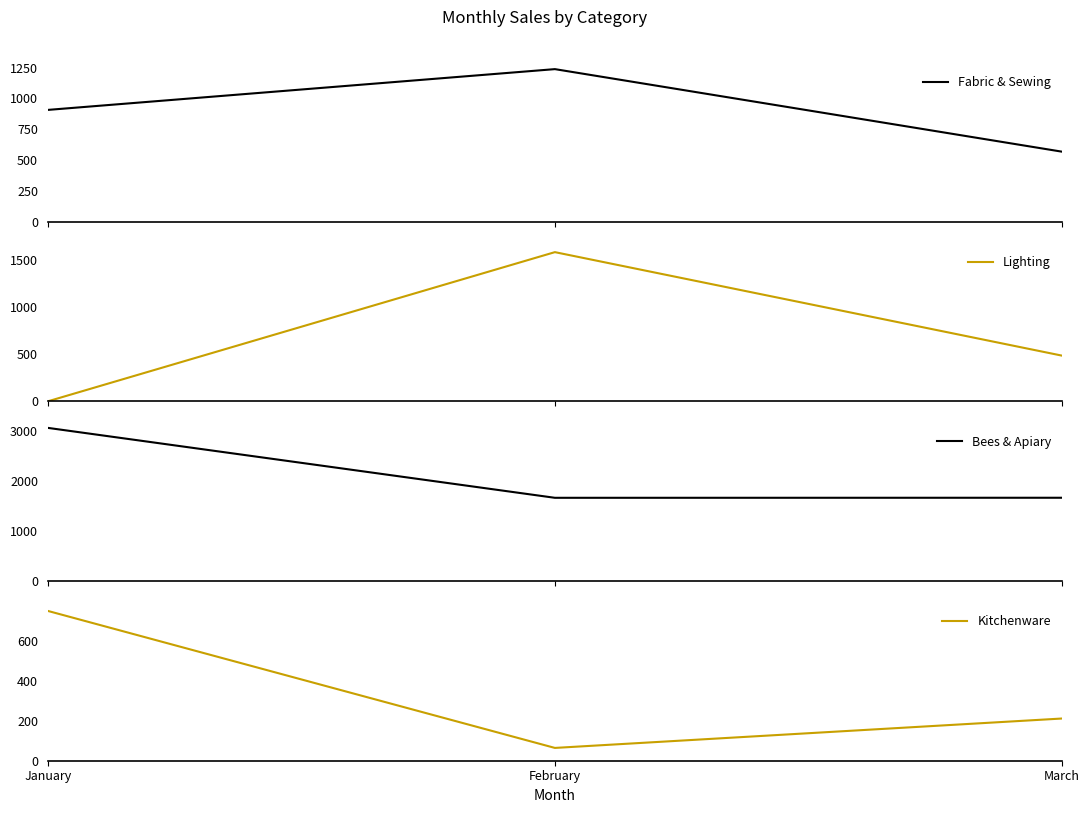

Between January and March, which is larger?

January